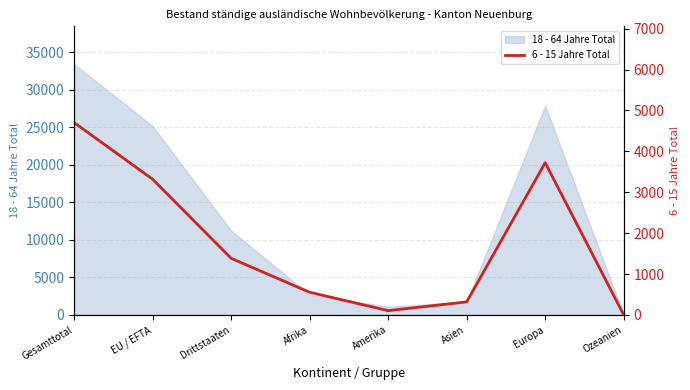

Where is the data nearest to the value 2353?

EU / EFTA